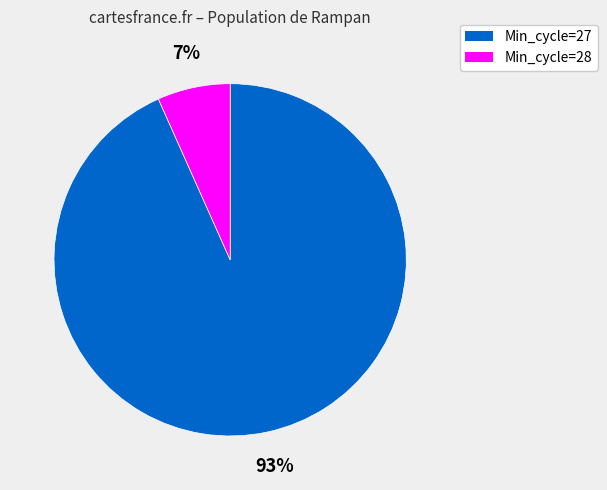

To the nearest percent, what is the average slice percentage?

50%